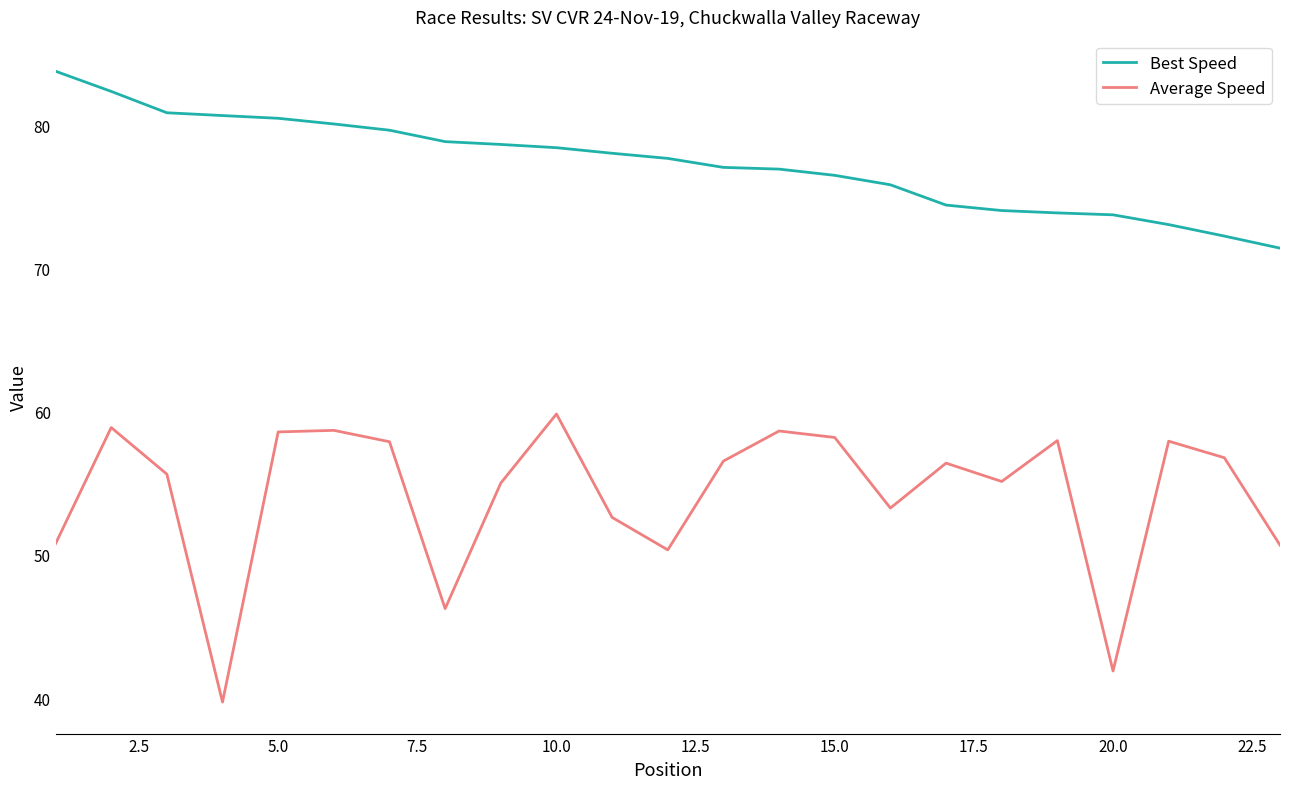

What is the smallest value displayed?

39.7